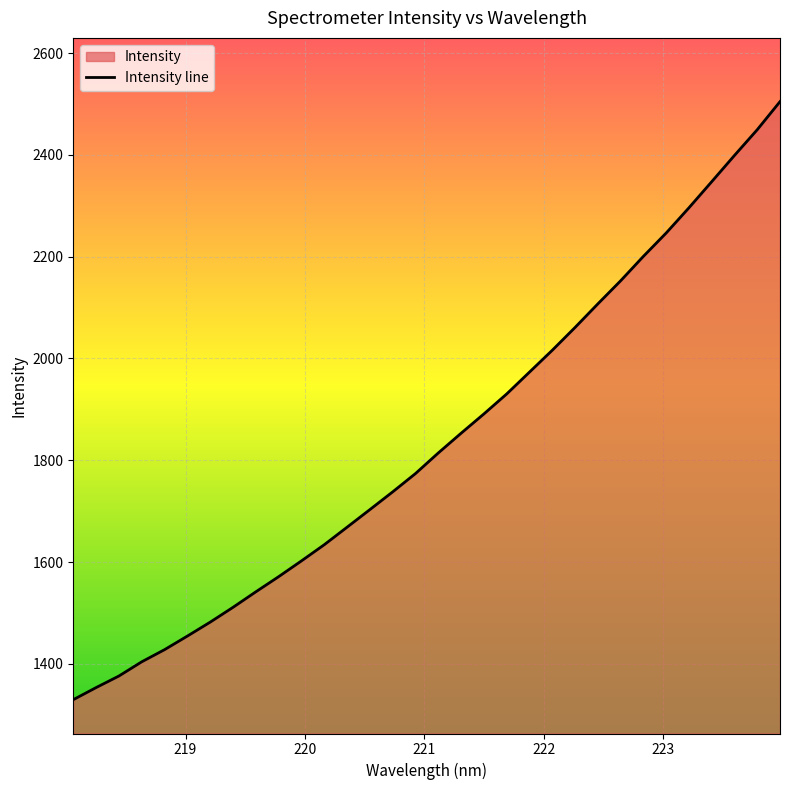

Count the number of categories in the chart.

32